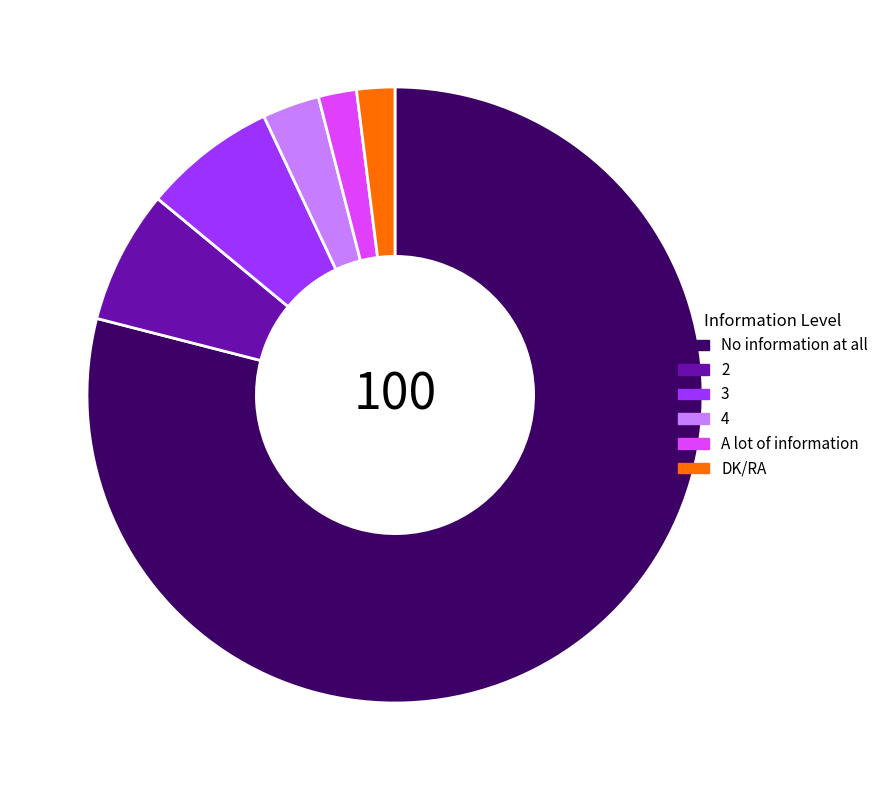

How many segments does this pie chart have?

6